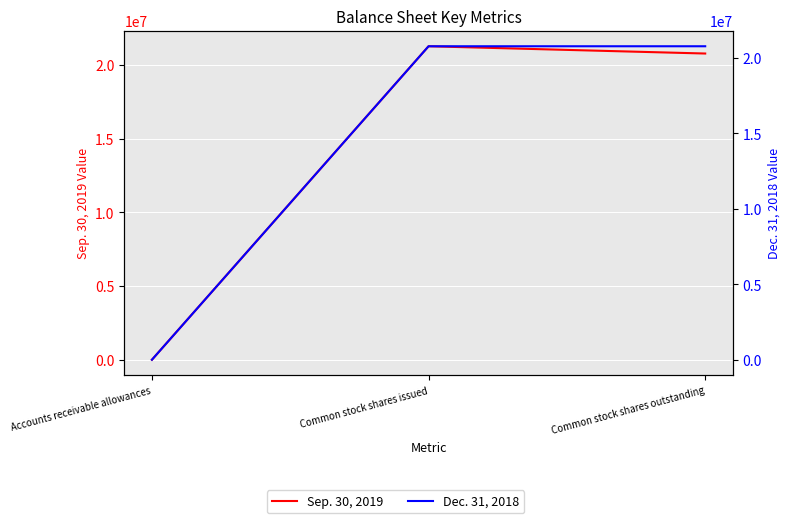

At which category is the sum across all series the highest?

Common stock shares issued